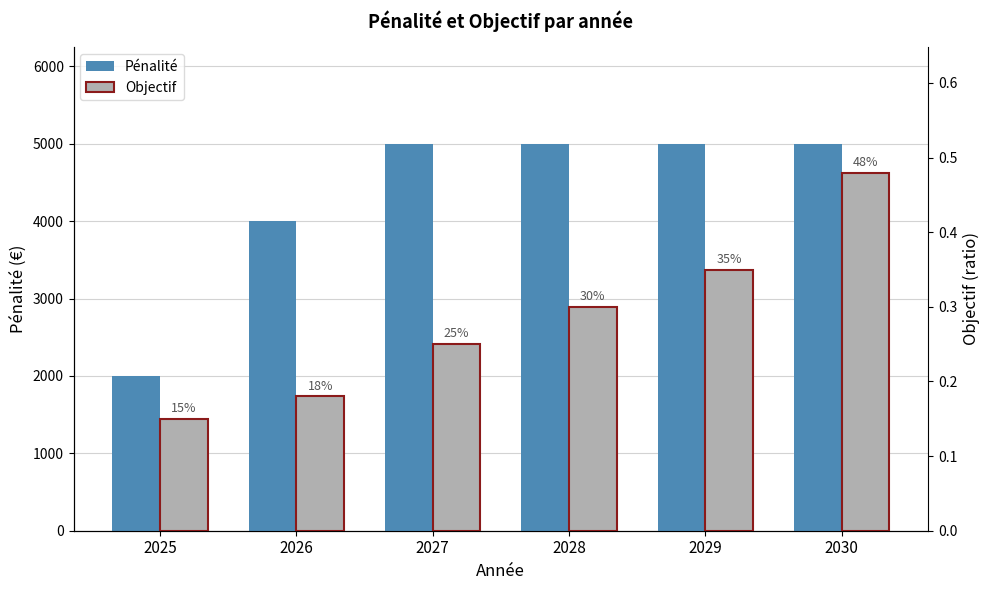

Does the chart contain any negative values?

No